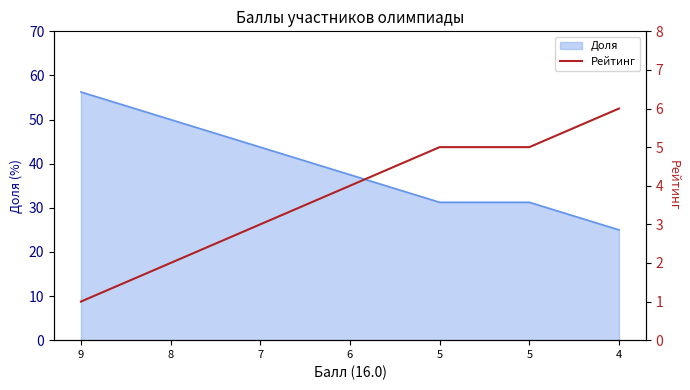

What is the difference between the maximum and minimum values?

5